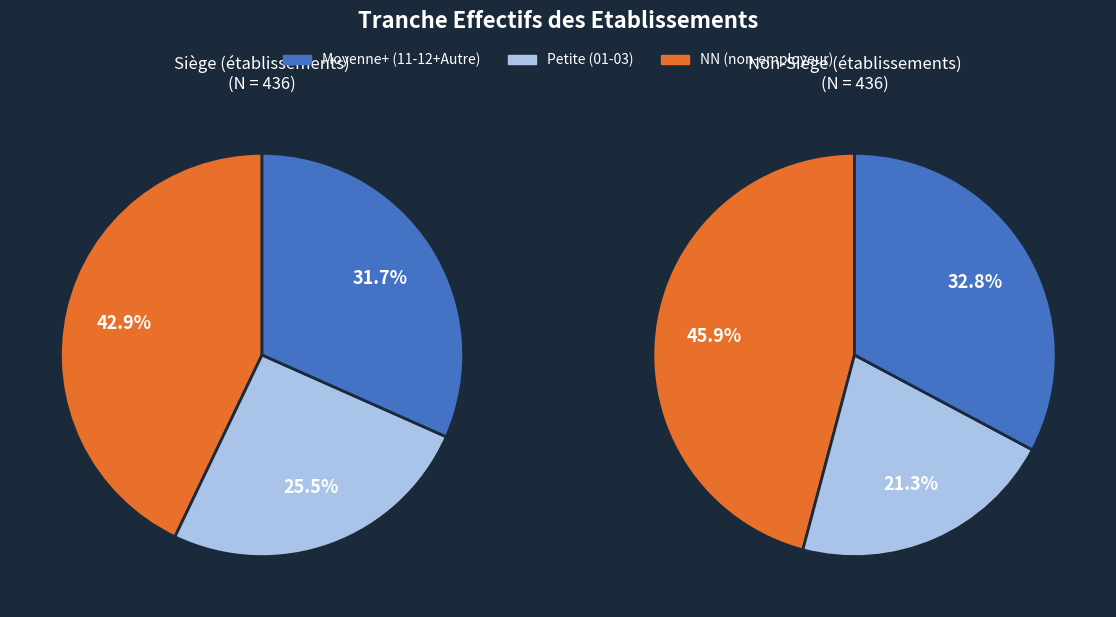

Is it true that 03 is 1% of the pie?

False